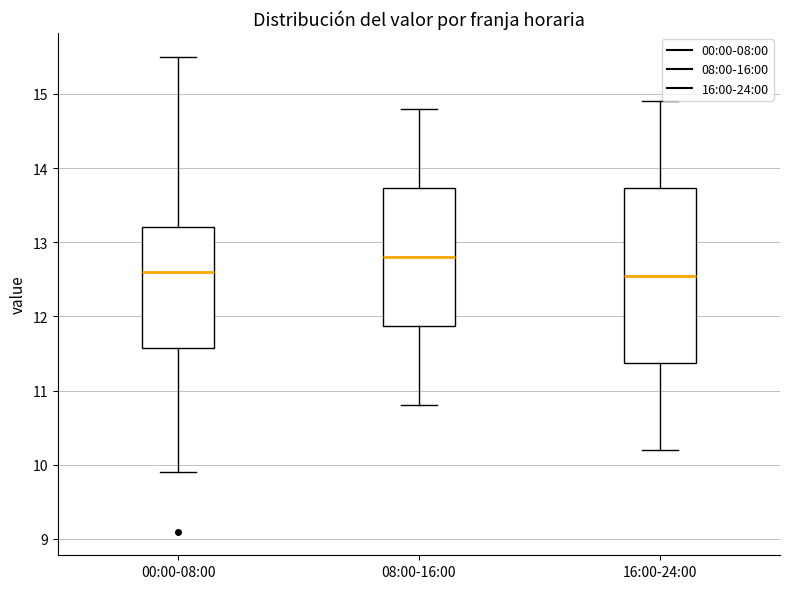

Reading left to right, transcribe this box plot: for each box, give where its median line is, the range the box spans, and where its two whiskers end, as read against the y-axis. The values are not printed on the chart, so give them approximately, as read against the axis.

00:00-08:00: median 12.6, box 11.6 to 13.2, whiskers 9.9 to 15.5
08:00-16:00: median 12.8, box 11.9 to 13.7, whiskers 10.8 to 14.8
16:00-24:00: median 12.6, box 11.4 to 13.7, whiskers 10.2 to 14.9